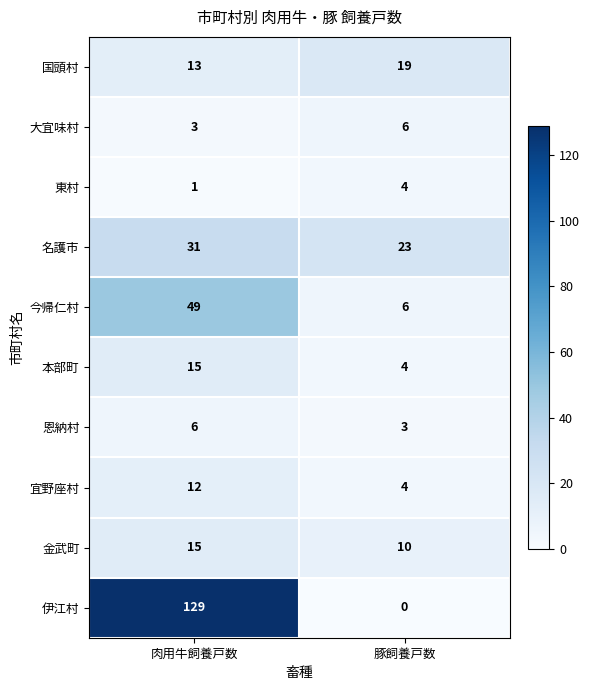

What is the sum of the 名護市 values at 肉用牛飼養戸数 and 豚飼養戸数?

54